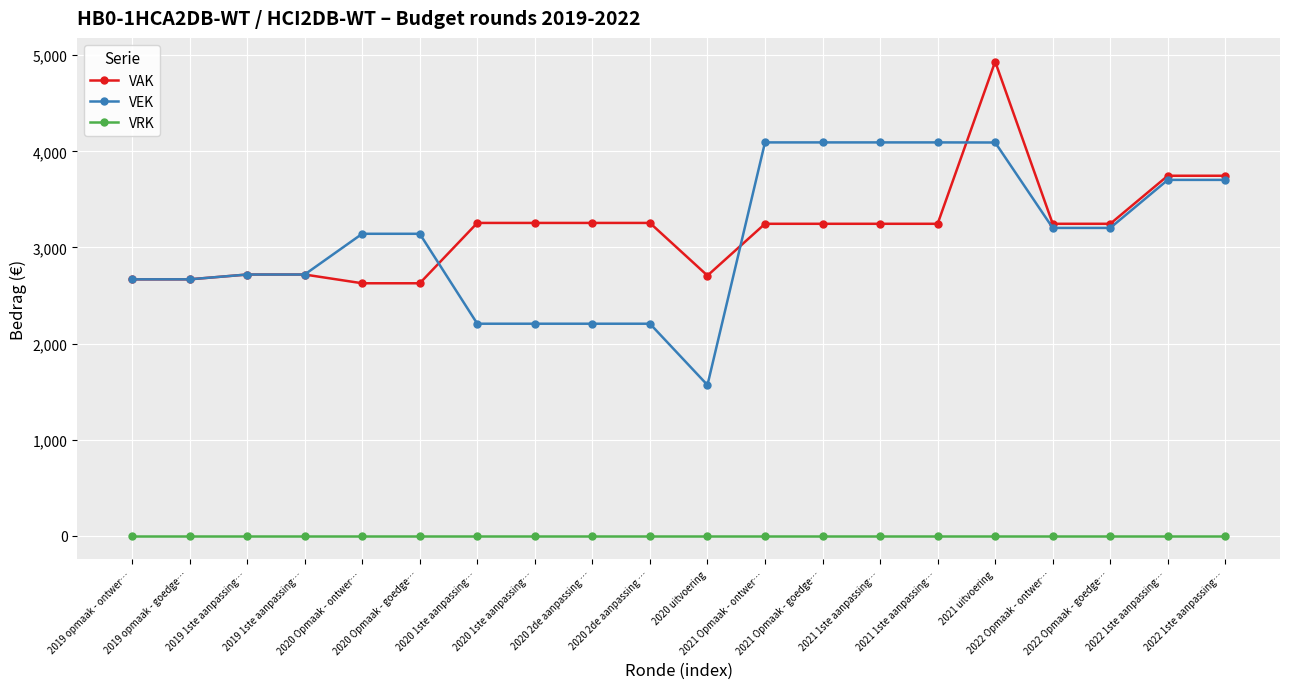

How many lines are shown in the chart?

3